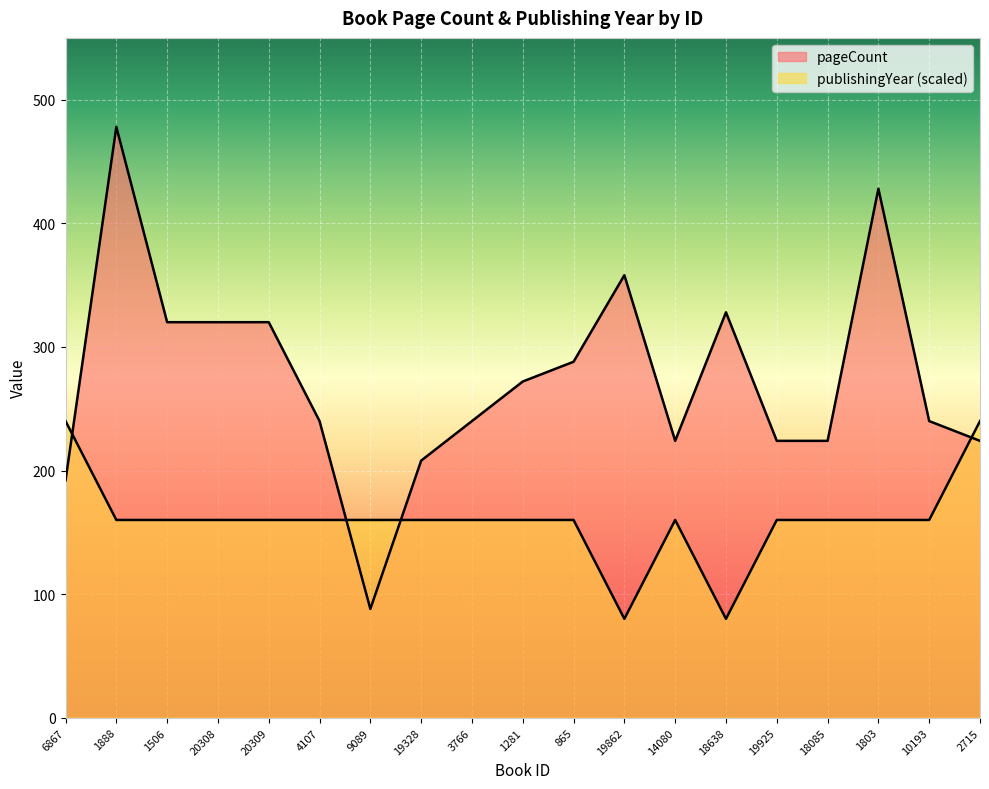

Which has a higher value, 9089 or 6867?

6867